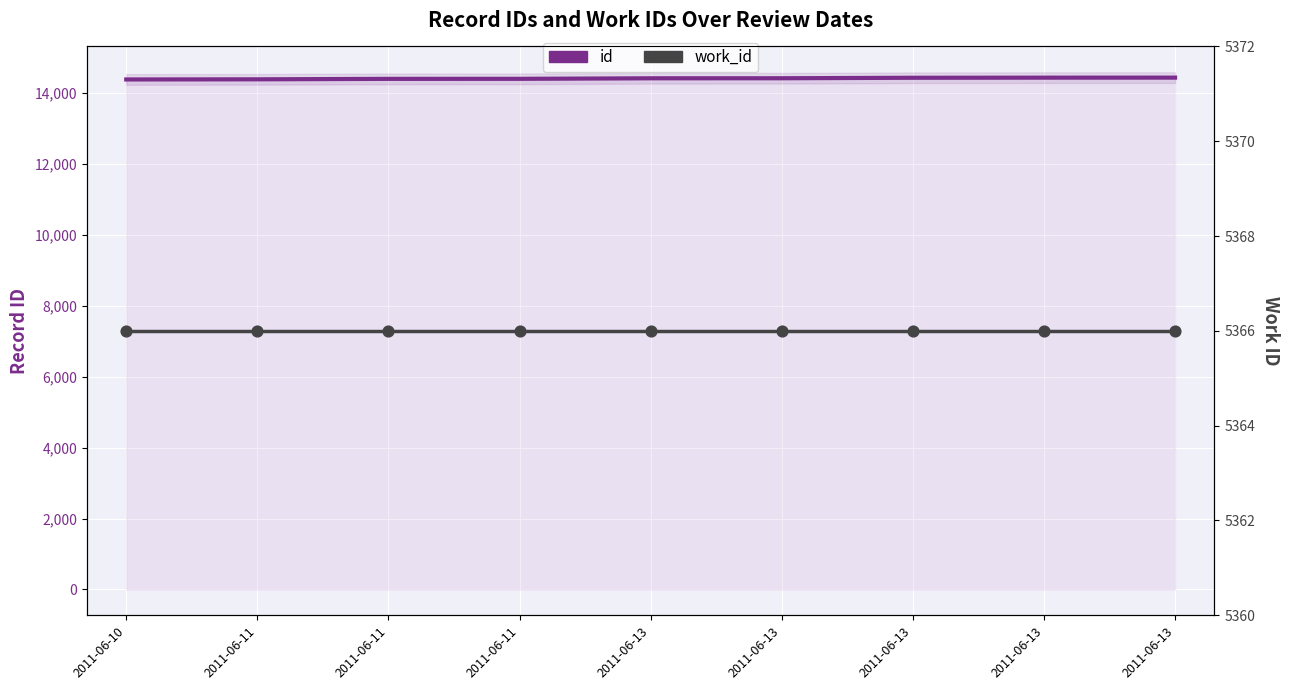

What is the total value across all series at 2011-06-13?

19783